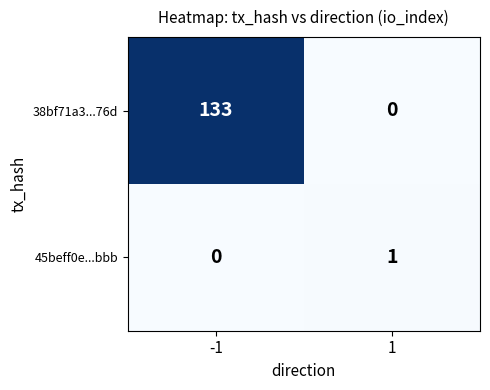

Rank the series at 1 from highest to lowest value.

45beff0e...bbb, 38bf71a3...76d